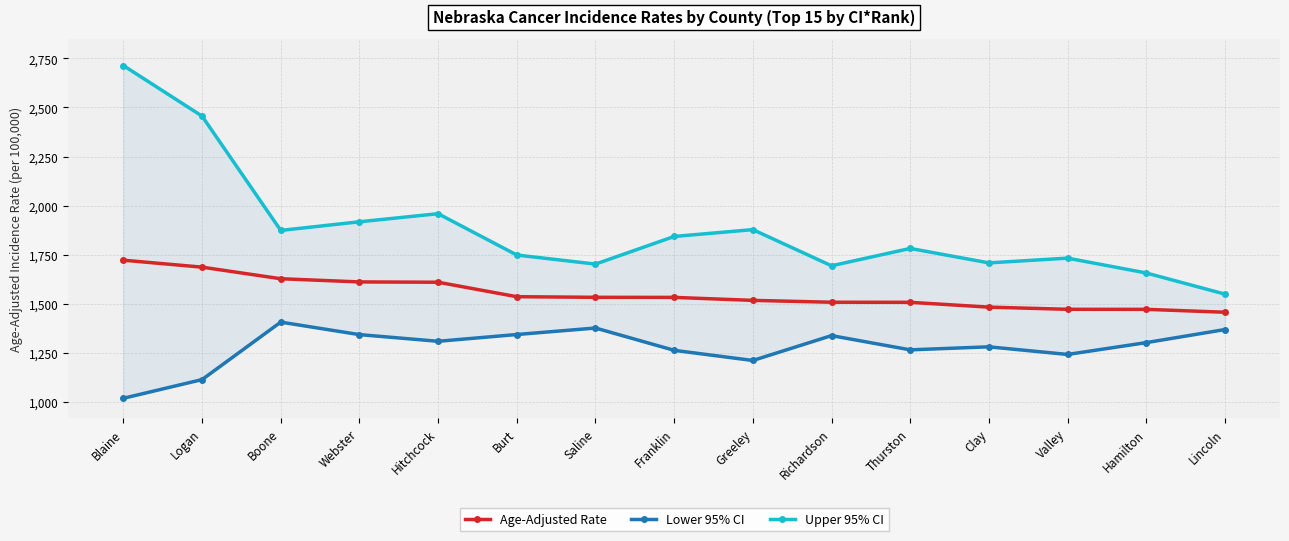

Reading left to right, extract all data points from this chart.

Age-Adjusted Rate: 1722.3	1686.8	1627.8	1611.6	1610.0	1536.3	1533.2	1532.8	1517.6	1508.1	1507.7	1483.2	1472.1	1471.9	1457.2
Lower 95% CI: 1018.9	1114.1	1406.8	1343.2	1309.2	1343.7	1376.8	1263.2	1211.4	1338.1	1265.6	1281.0	1242.2	1302.4	1369.0
Upper 95% CI: 2713.7	2456.1	1873.9	1917.9	1959.1	1748.6	1702.4	1843.1	1878.0	1693.8	1782.2	1708.6	1732.7	1657.2	1549.5